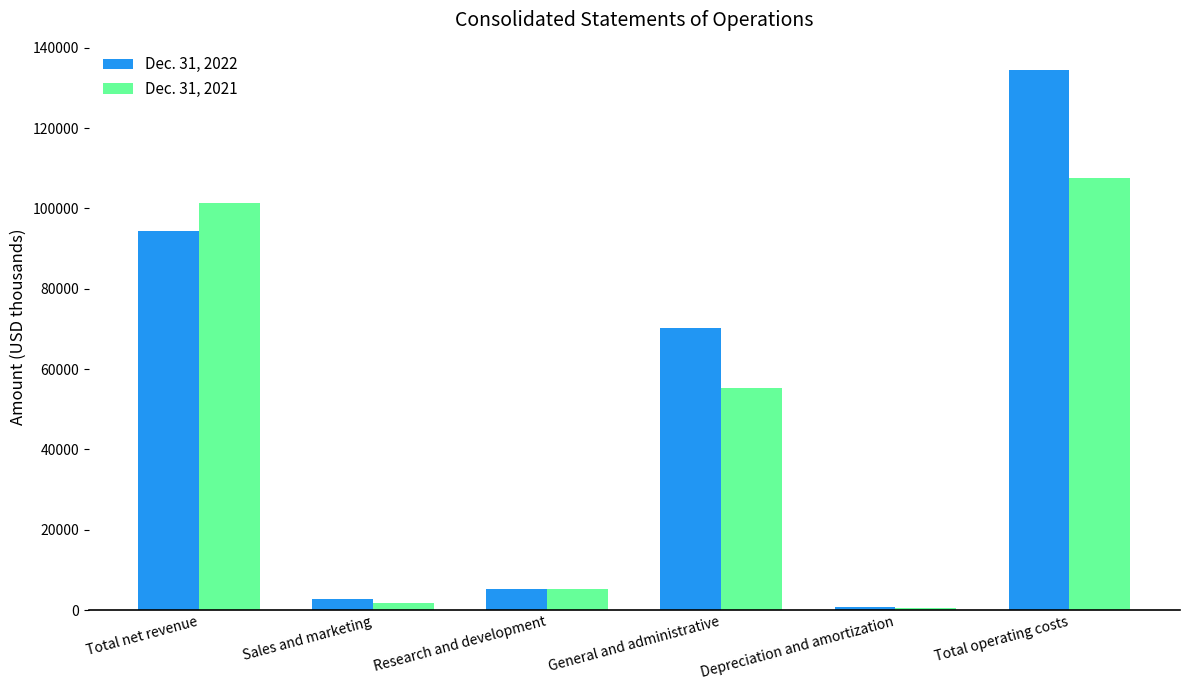

Where does the Dec. 31, 2021 series first go above 55369?

Total net revenue